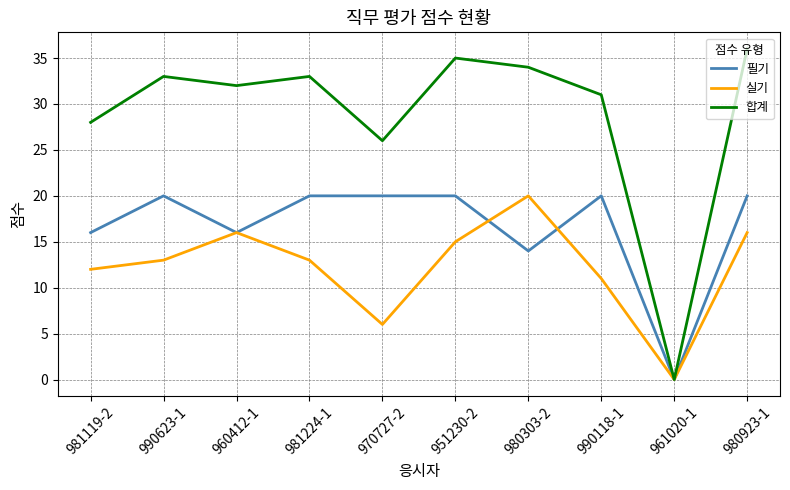

At 980923-1, list the series in order from smallest to largest.

실기, 필기, 합계